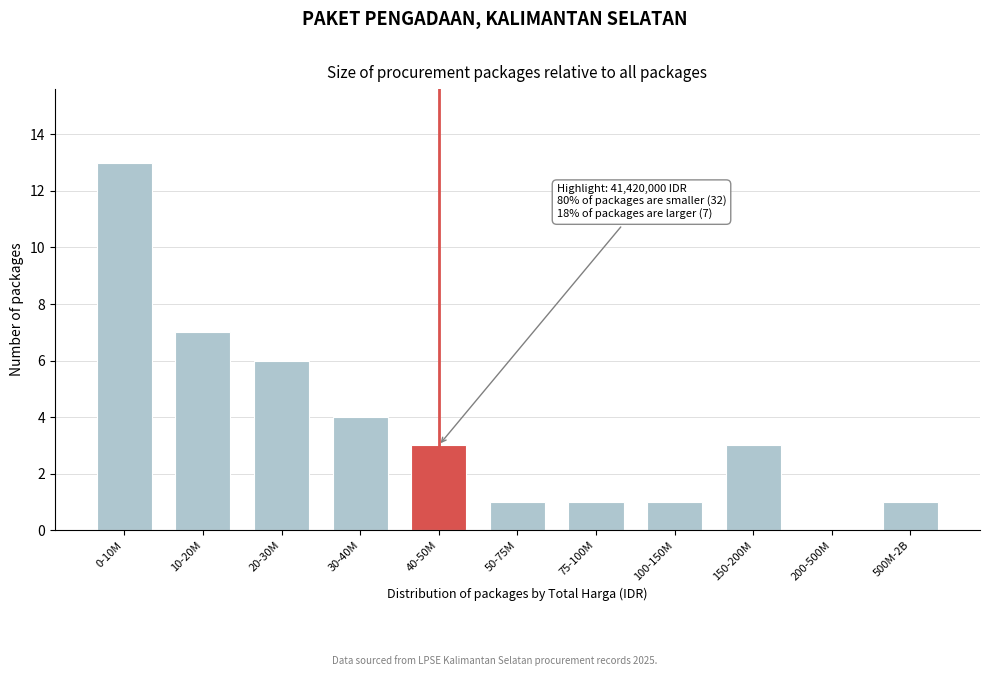

Reading left to right, transcribe all the data shown in this chart.

0-10M=13	10-20M=7	20-30M=6	30-40M=4	40-50M=3	50-75M=1	75-100M=1	100-150M=1	150-200M=3	200-500M=0	500M-2B=1